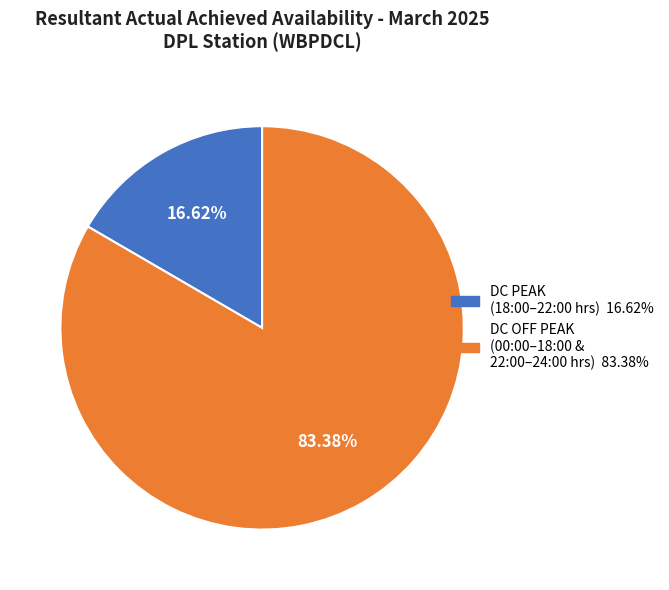

Is there a majority slice in this chart?

Yes